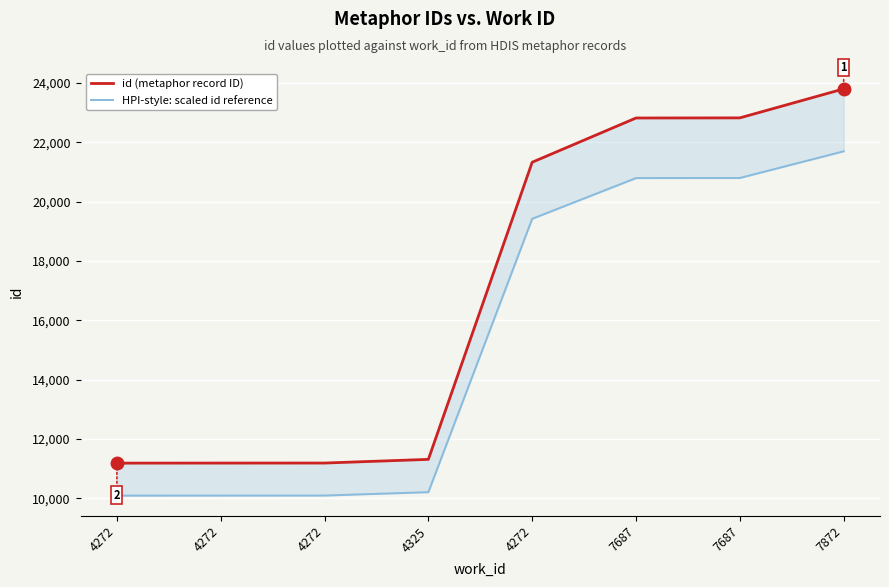

How many lines are shown in the chart?

2